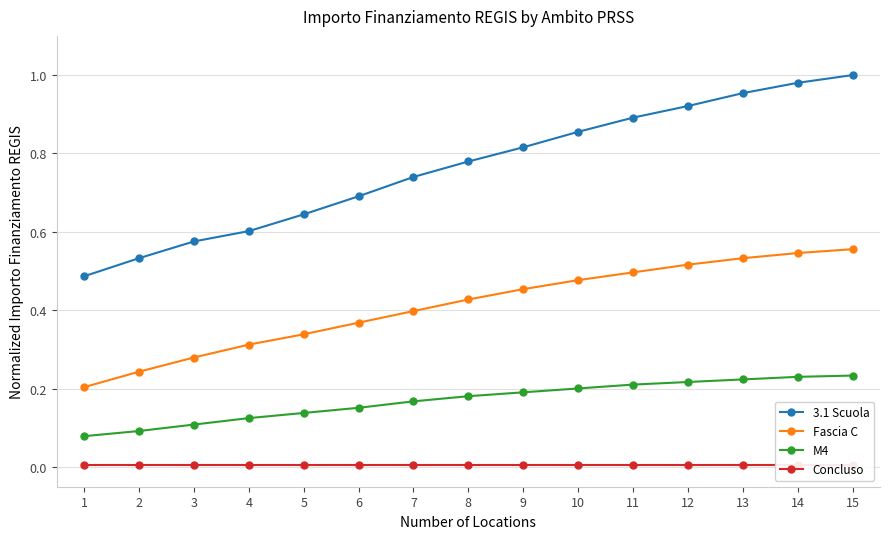

What is the difference between the highest and lowest values at 15?

1.0